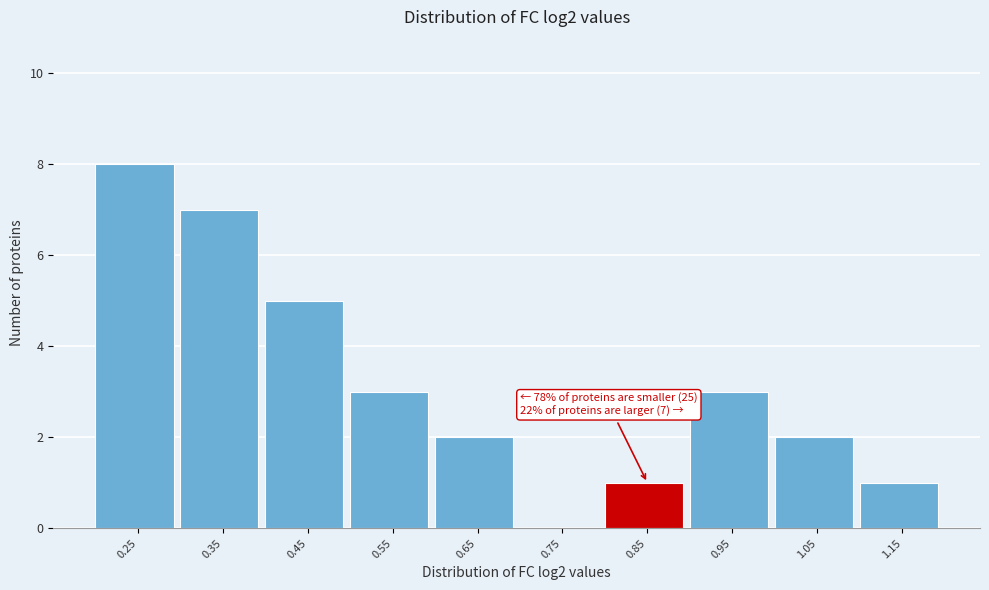

Reading left to right, list all the values displayed in this chart.

0.25=8	0.35=7	0.45=5	0.55=3	0.65=2	0.75=0	0.85=1	0.95=3	1.05=2	1.15=1